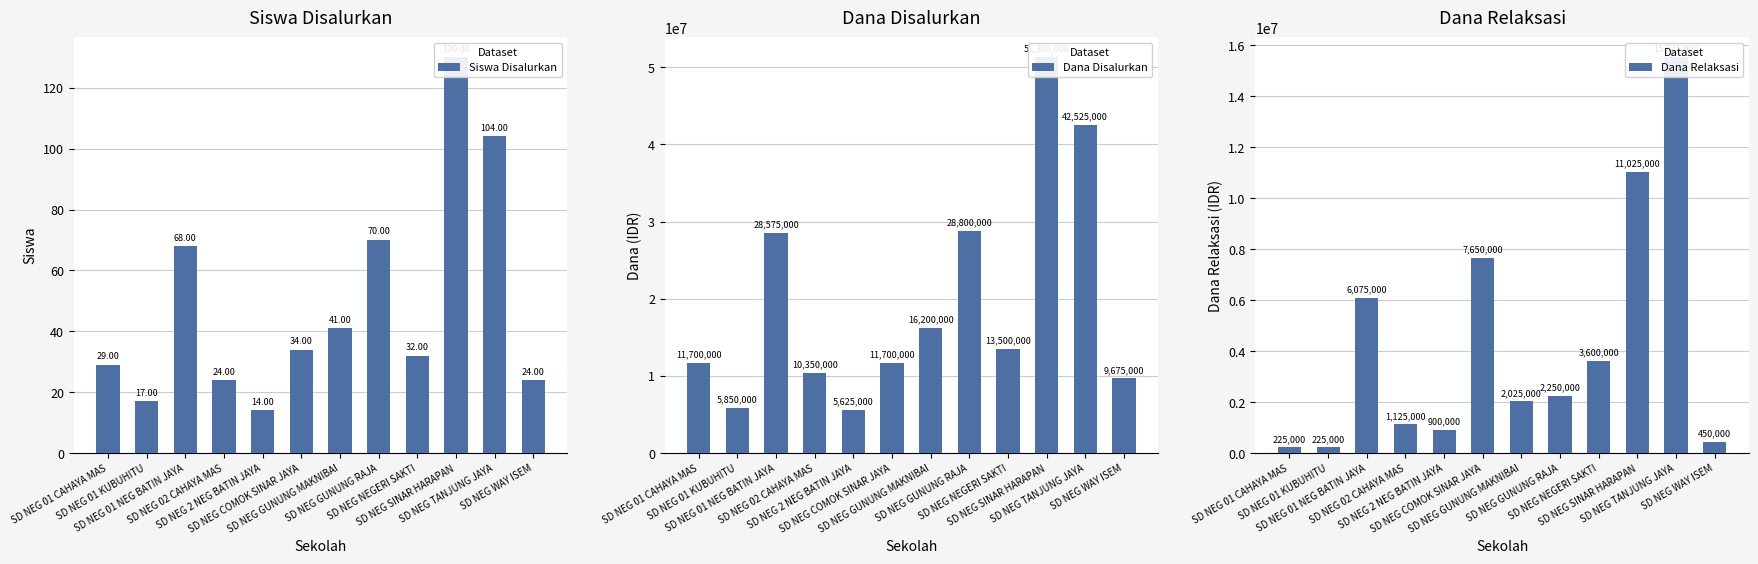

Is the value of Siswa Disalurkan at SD NEG GUNUNG RAJA greater than the value of Dana Relaksasi at SD NEG WAY ISEM?

No